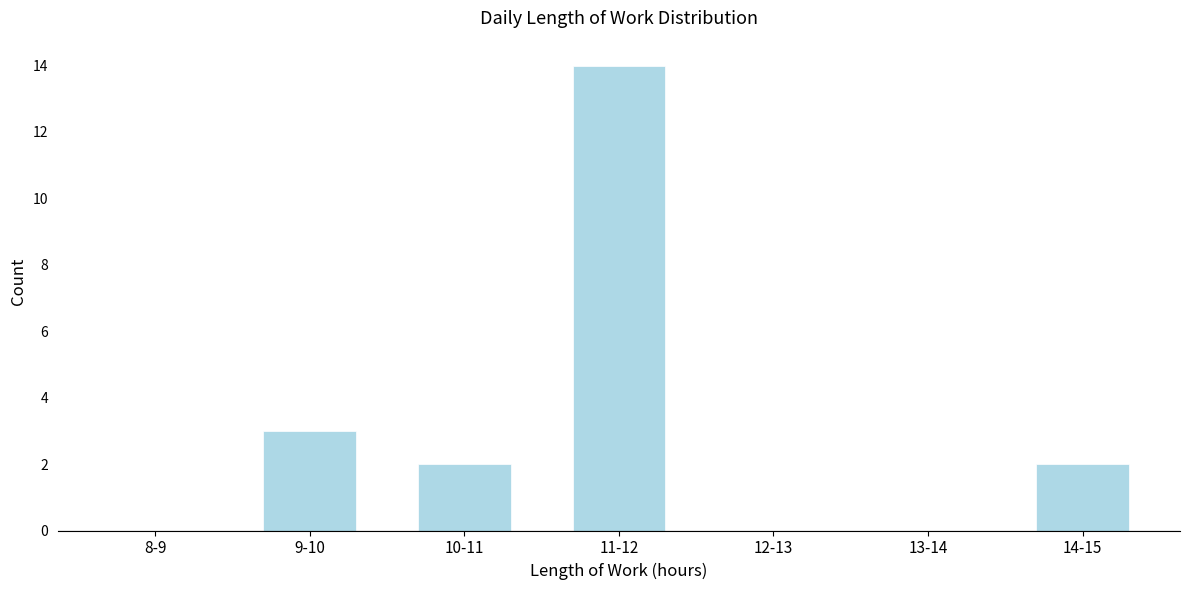

Reading left to right, what are all the values shown in this chart?

8-9=0	9-10=3	10-11=2	11-12=14	12-13=0	13-14=0	14-15=2